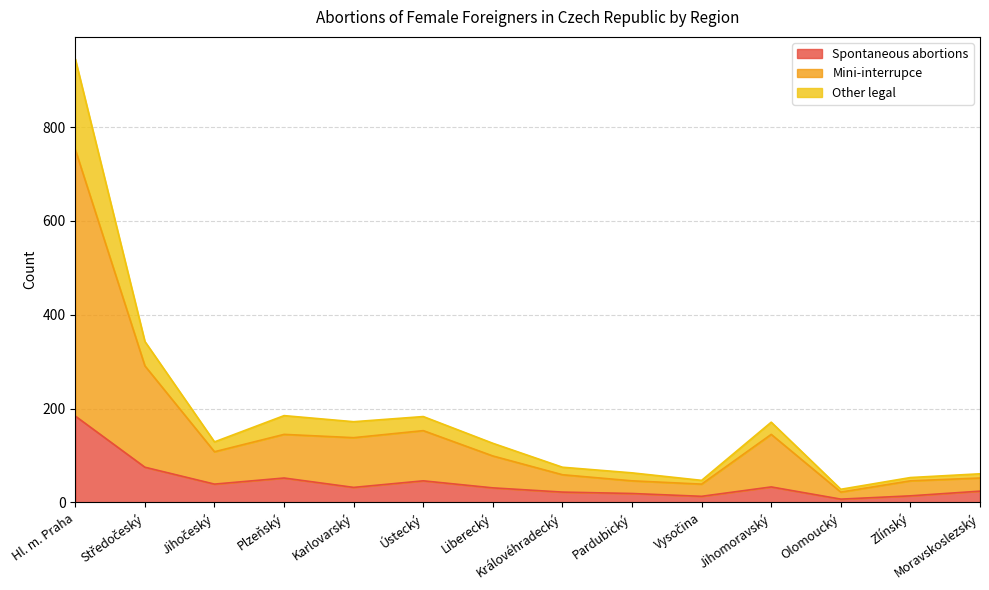

What is the lowest value of the Spontaneous abortions series?

7